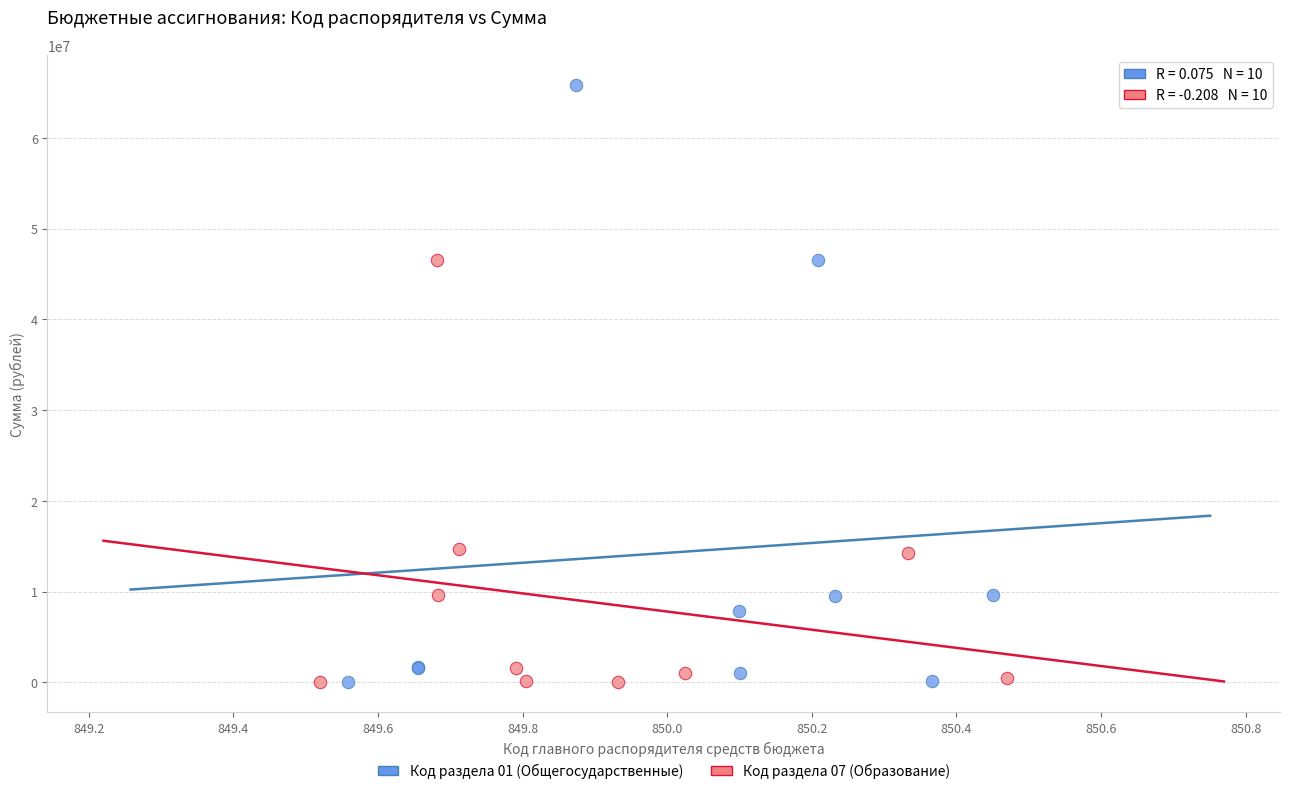

What are all the series names shown in the legend?

Код раздела 01 (Общегосударственные), Код раздела 07 (Образование)